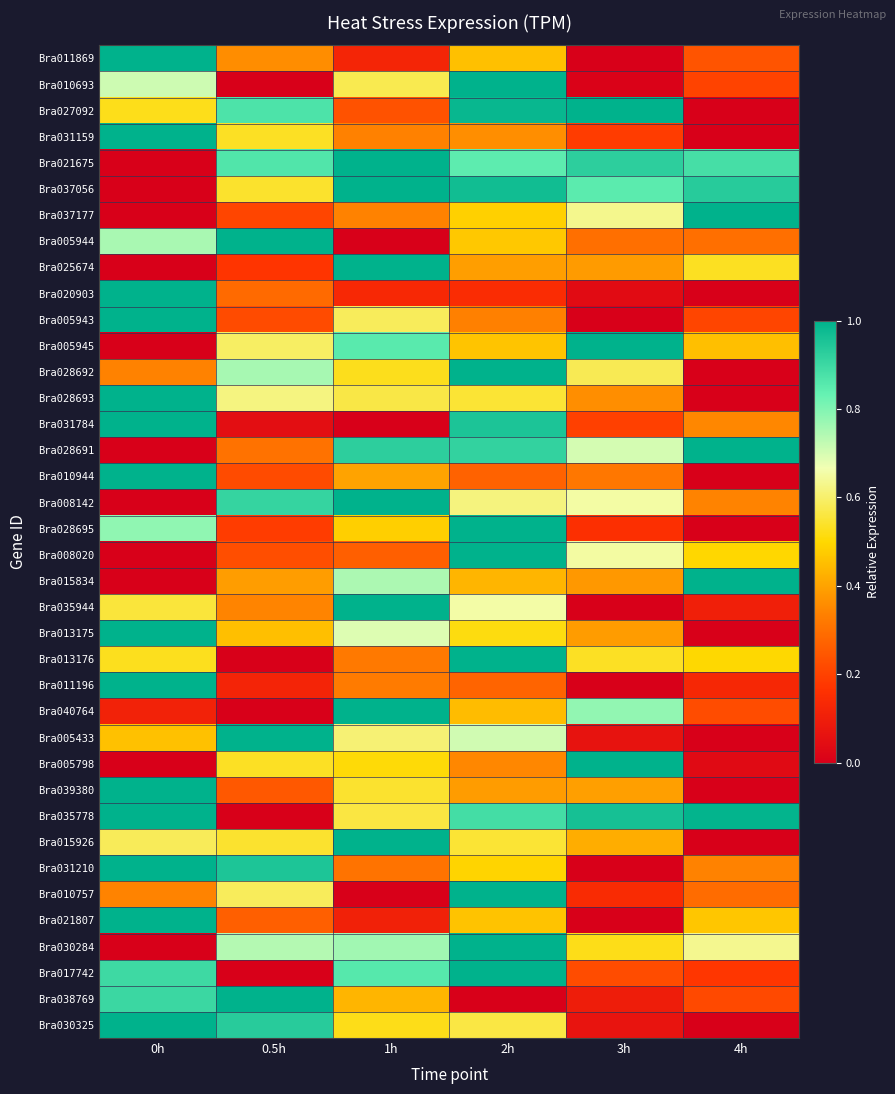

How many data points does each series have?

6